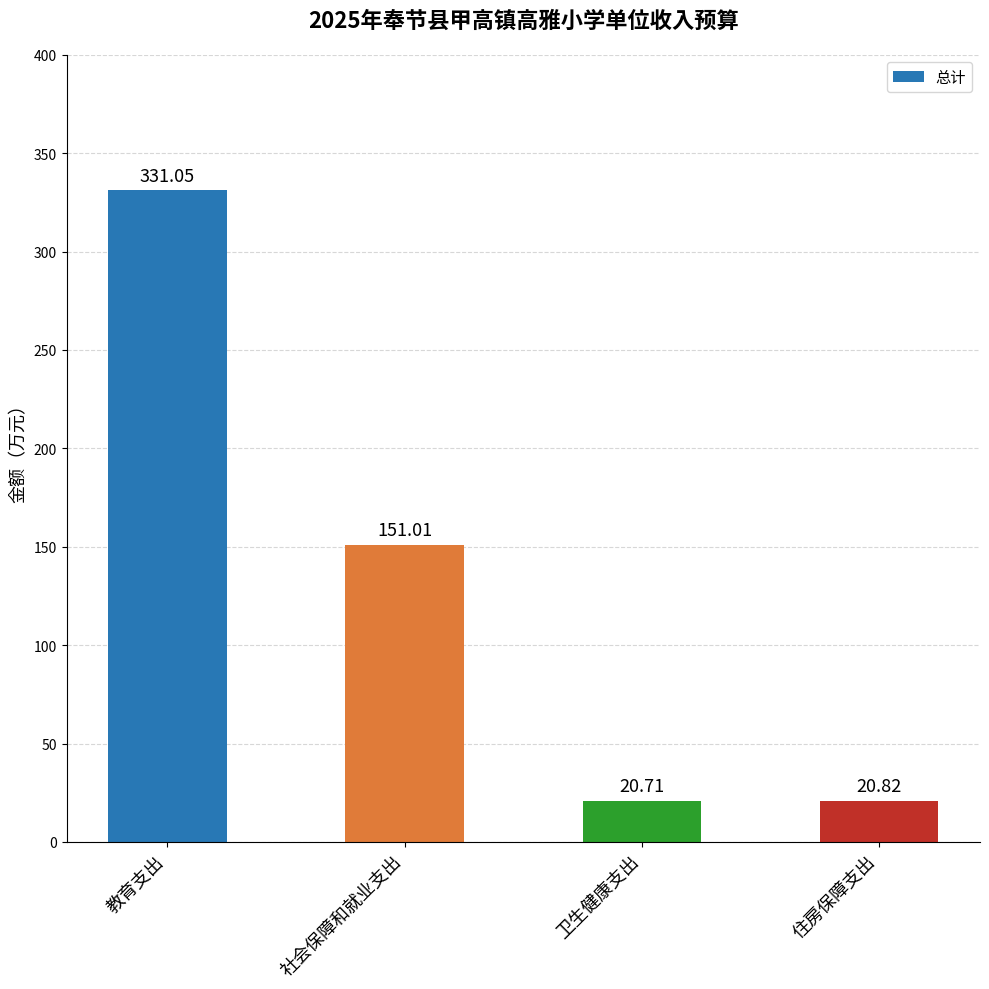

What is the smallest value displayed?

20.7